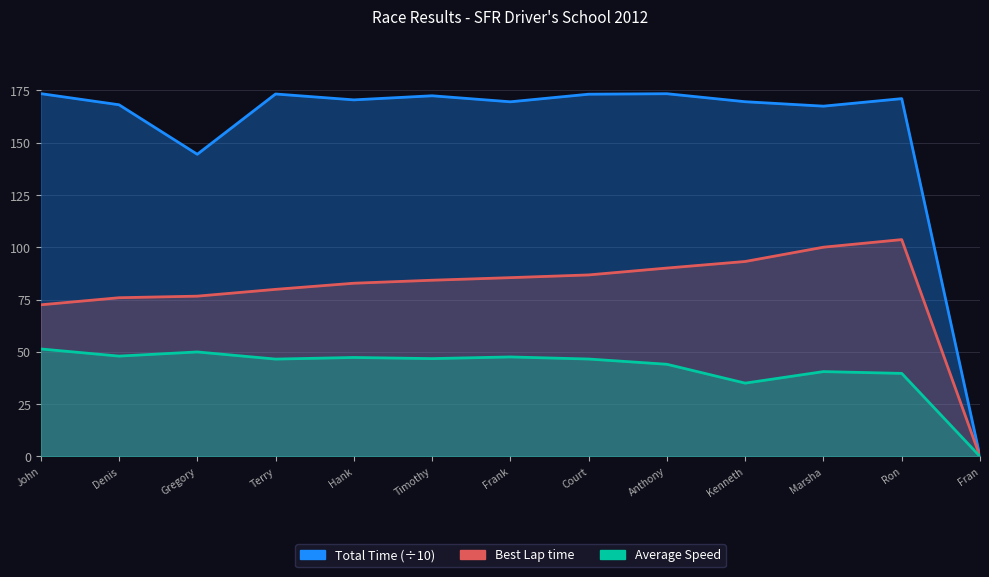

What is the value of the Total Time point at the 10th from the left?

169.6